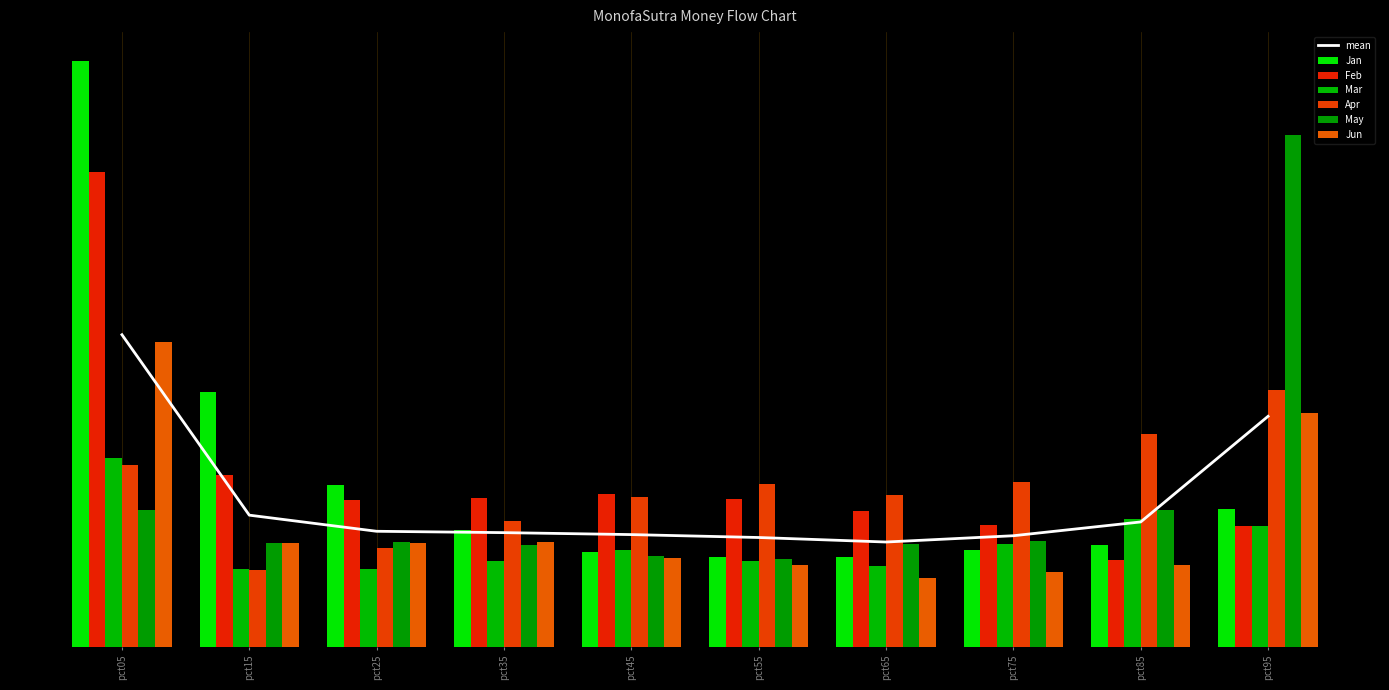

Reading left to right, what are all the values shown in this chart?

Jan: pct05=2.7	pct15=1.2	pct25=0.8	pct35=0.5	pct45=0.4	pct55=0.4	pct65=0.4	pct75=0.4	pct85=0.5	pct95=0.6
Feb: pct05=2.2	pct15=0.8	pct25=0.7	pct35=0.7	pct45=0.7	pct55=0.7	pct65=0.6	pct75=0.6	pct85=0.4	pct95=0.6
Mar: pct05=0.9	pct15=0.4	pct25=0.4	pct35=0.4	pct45=0.5	pct55=0.4	pct65=0.4	pct75=0.5	pct85=0.6	pct95=0.6
Apr: pct05=0.8	pct15=0.4	pct25=0.5	pct35=0.6	pct45=0.7	pct55=0.8	pct65=0.7	pct75=0.8	pct85=1.0	pct95=1.2
May: pct05=0.6	pct15=0.5	pct25=0.5	pct35=0.5	pct45=0.4	pct55=0.4	pct65=0.5	pct75=0.5	pct85=0.6	pct95=2.4
Jun: pct05=1.4	pct15=0.5	pct25=0.5	pct35=0.5	pct45=0.4	pct55=0.4	pct65=0.3	pct75=0.3	pct85=0.4	pct95=1.1